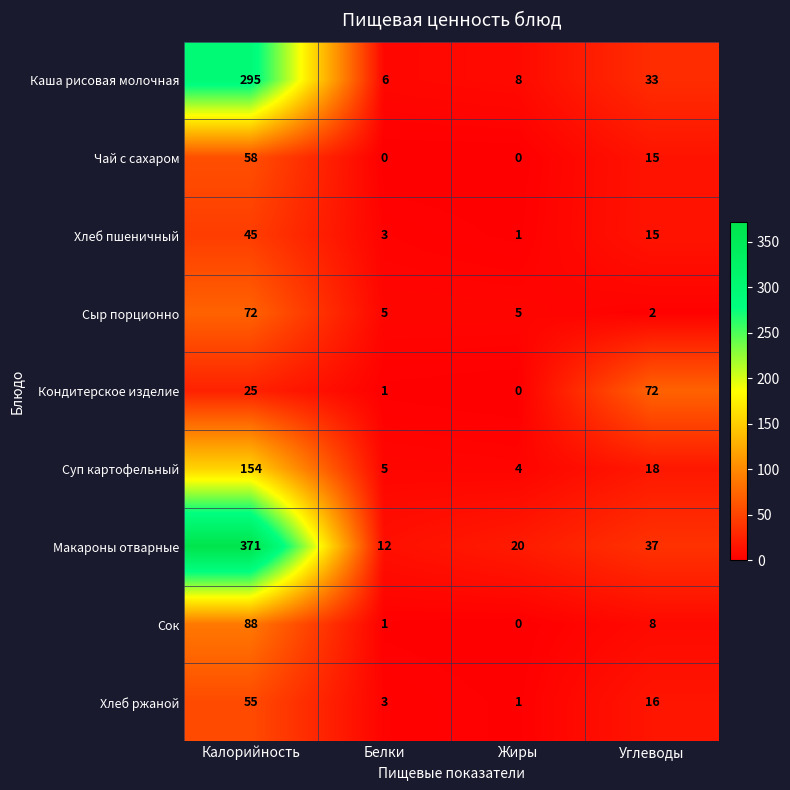

At Калорийность, list the series in order from largest to smallest.

Макароны отварные, Каша рисовая молочная, Суп картофельный, Сок, Сыр порционно, Чай с сахаром, Хлеб ржаной, Хлеб пшеничный, Кондитерское изделие